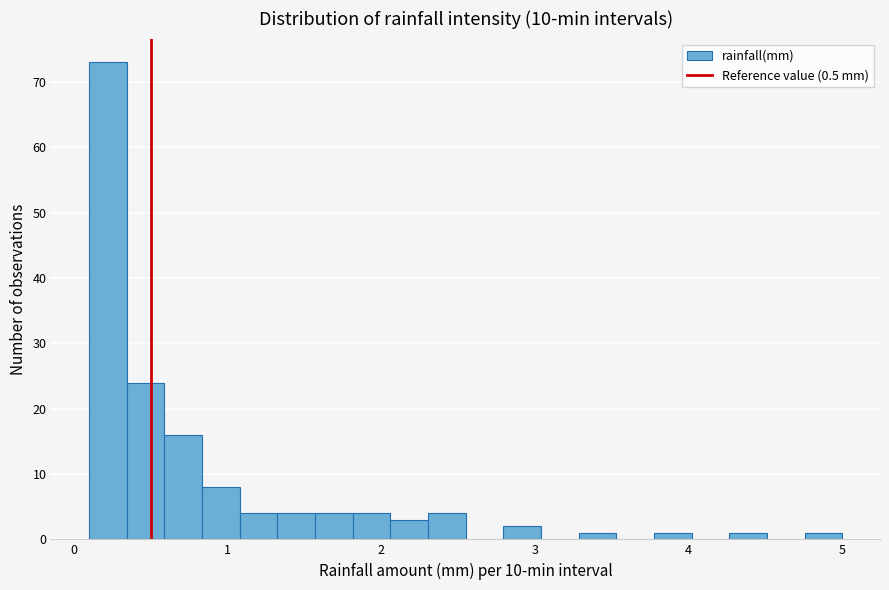

Around what value on the x-axis is the tallest bar? Give the approximate position of its centre, as read against the axis.

0.2